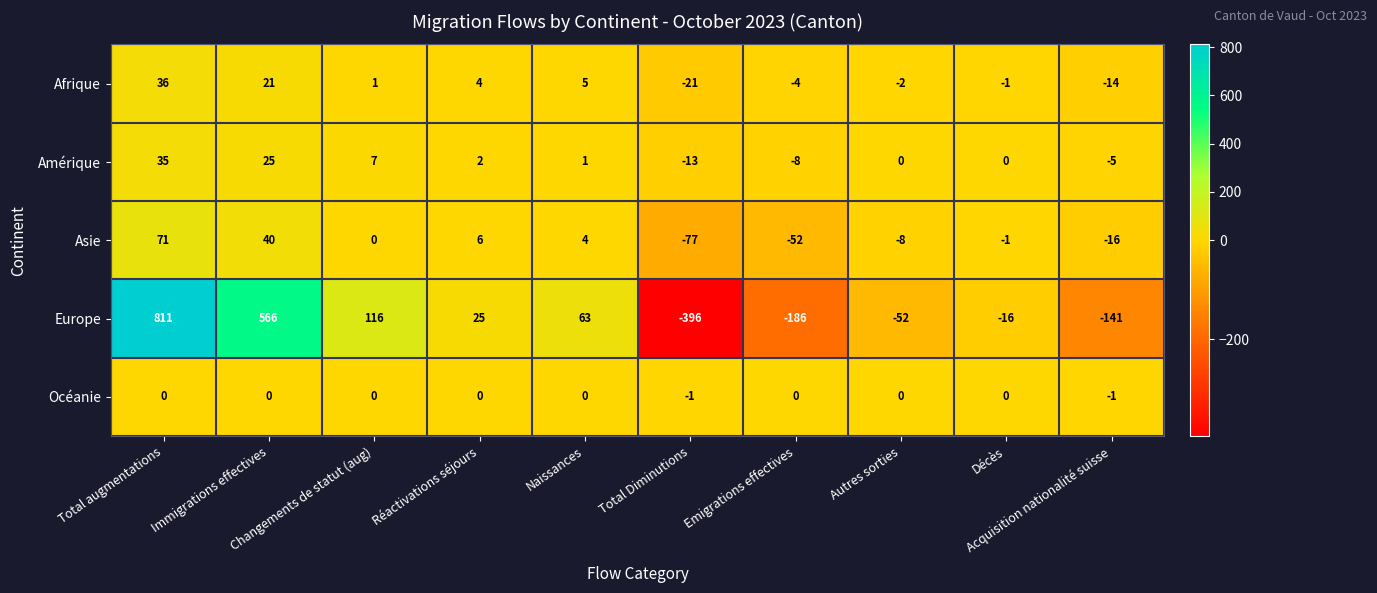

Rank the series by their maximum value, from highest to lowest.

Europe, Asie, Afrique, Amérique, Océanie